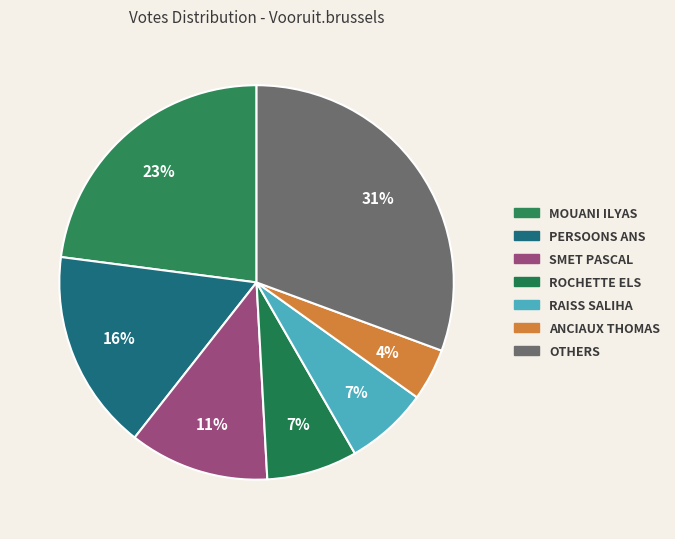

How many slices are in this pie chart?

7